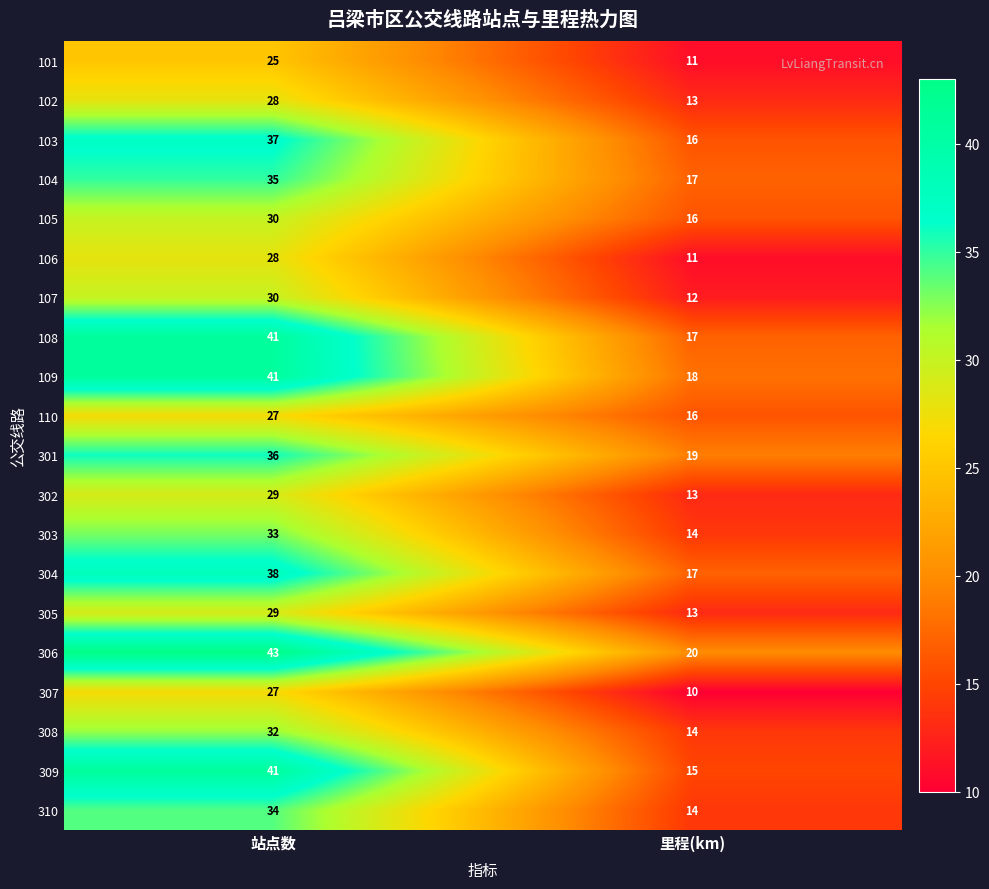

Which label corresponds to the largest value in the chart?

站点数